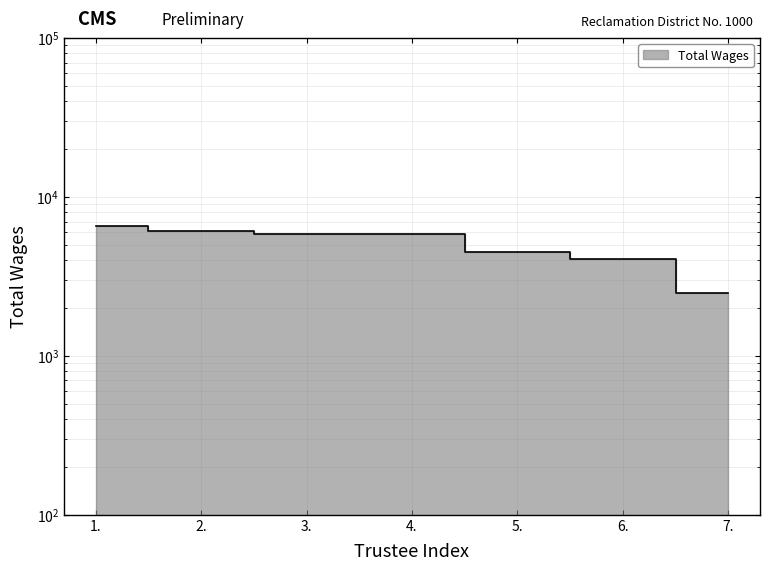

True or false: the data shows 5850 at 4..

True